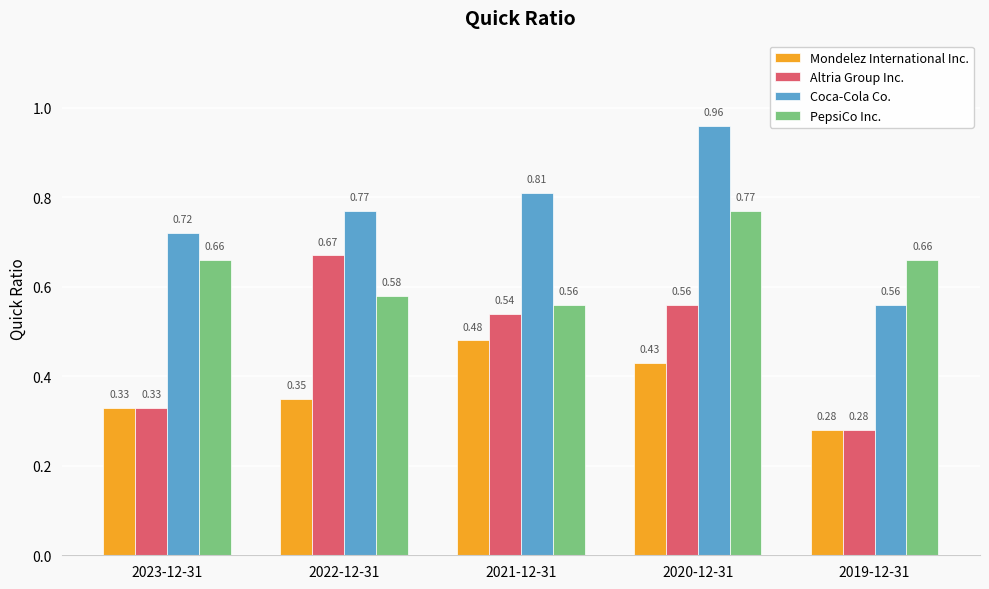

Which series has the largest range (max minus min)?

Coca-Cola Co.